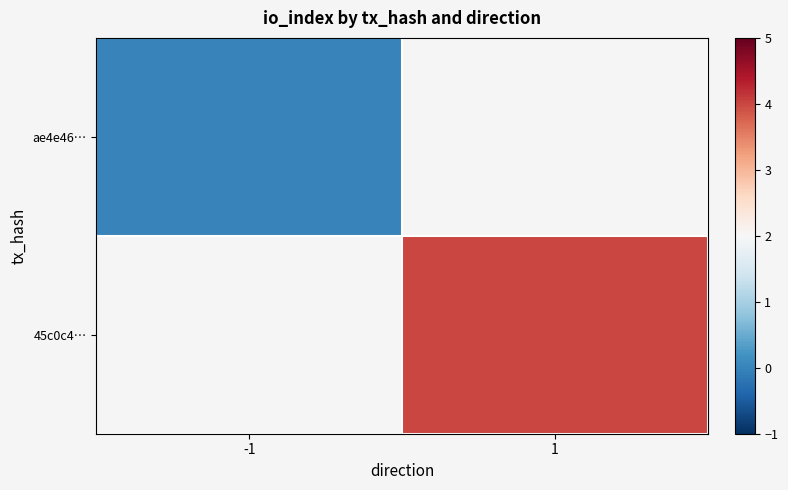

Is it true that ae4e46… equals 0.0 at -1?

True